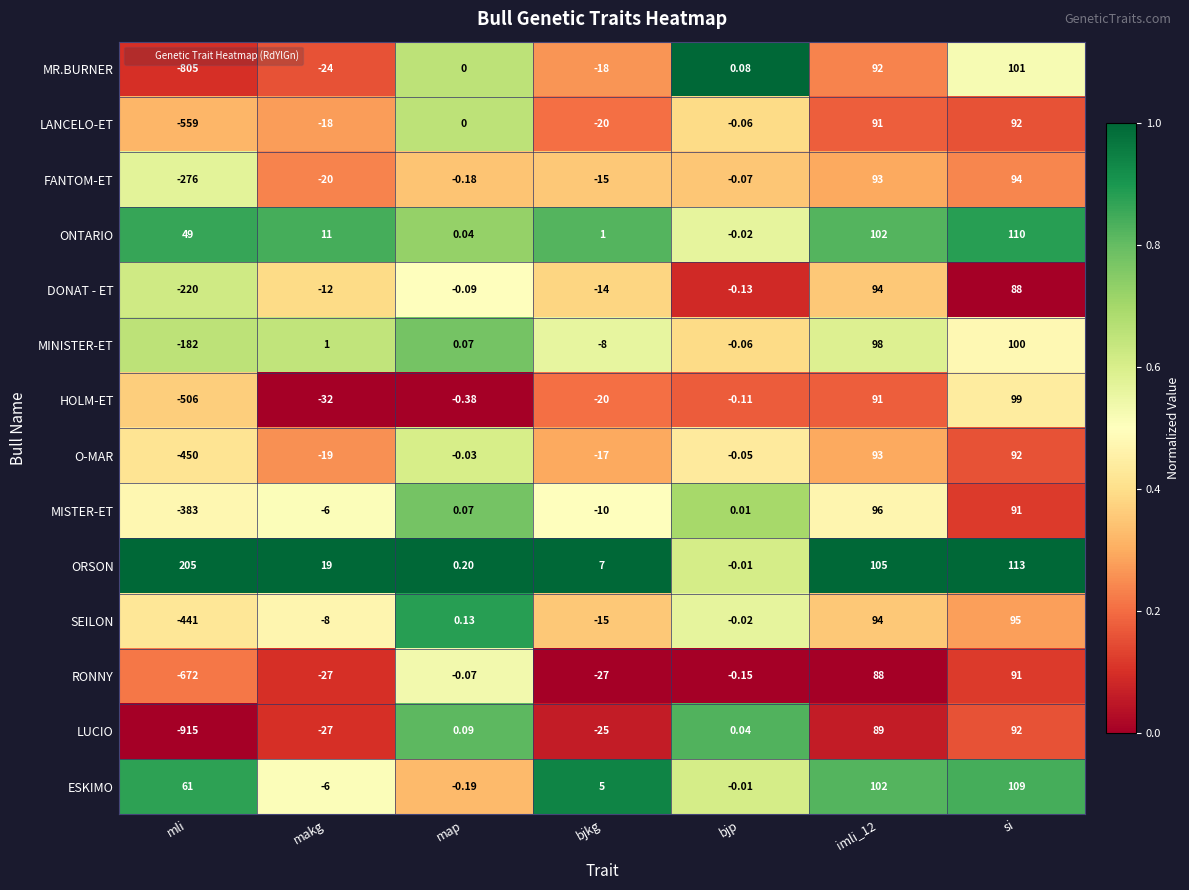

Which category has the lowest value in the MISTER-ET series?

mli